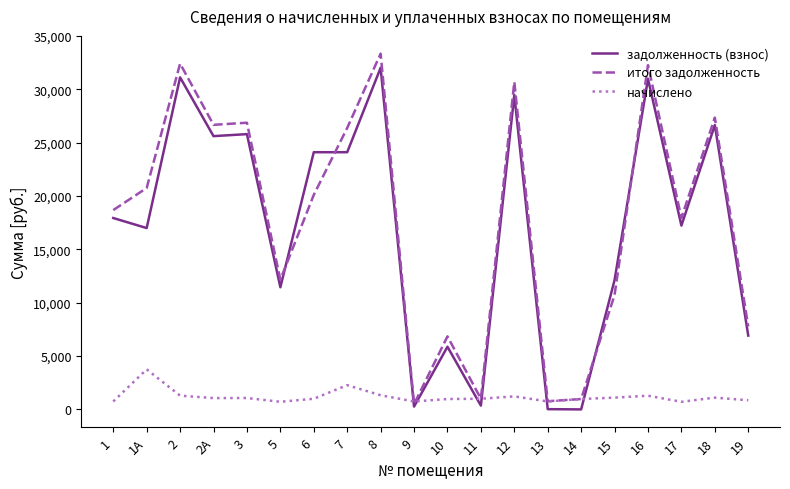

Which series changed the most between 6 and 14?

задолженность (взнос)